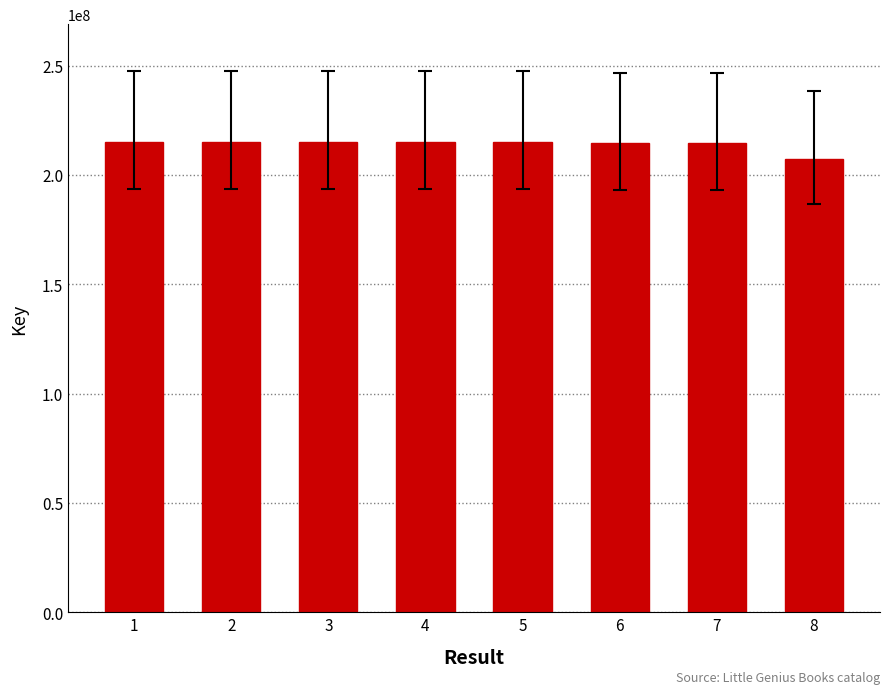

The value at 1 is 215188088. True or false?

True